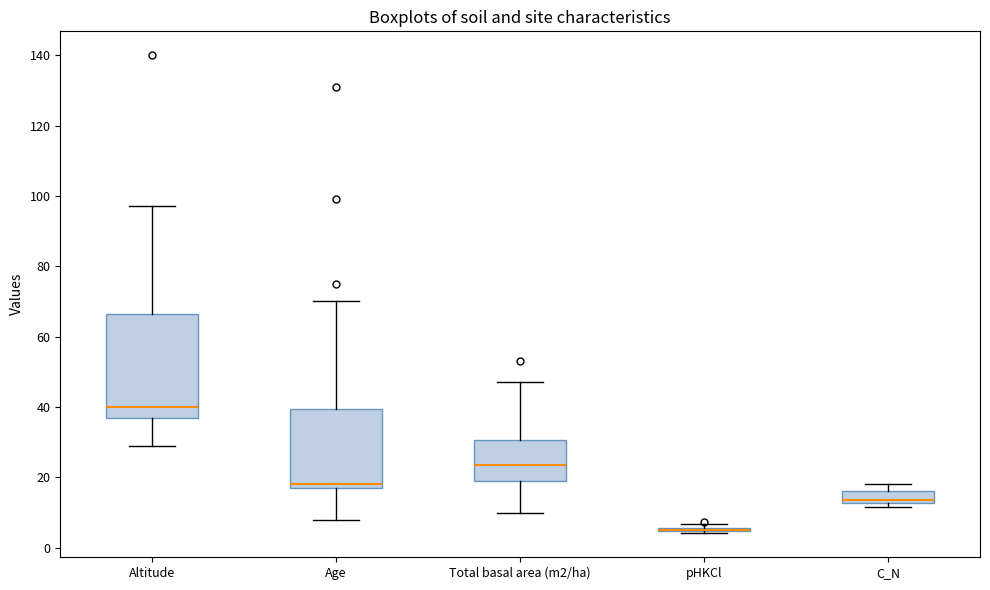

Reading left to right, transcribe this box plot: for each box, give where its median line is, the range the box spans, and where its two whiskers end, as read against the y-axis. The values are not printed on the chart, so give them approximately, as read against the axis.

Altitude: median 40, box 38 to 66, whiskers 30 to 98
Age: median 18 (just above the box's lower edge), box 18 to 40, whiskers 8 to 70
Total basal area (m2/ha): median 24, box 20 to 30, whiskers 10 to 48
pHKCl: box collapsed to a line at 6, whiskers 4 to 6
C_N: median 14, box 12 to 16, whiskers 12 (just below the box's lower edge) to 18